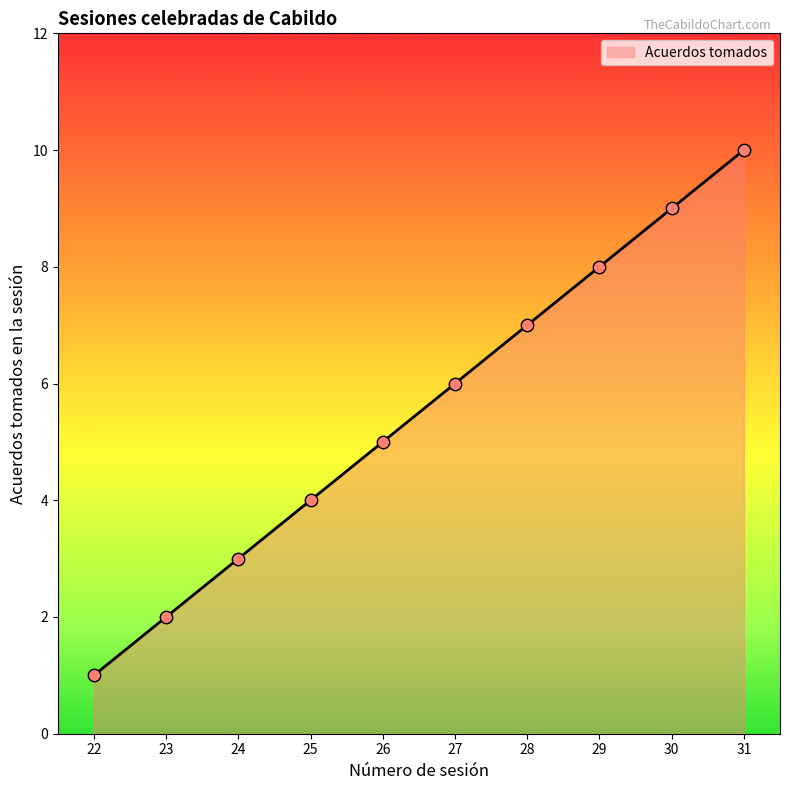

Between 28 and 25, which is larger?

28